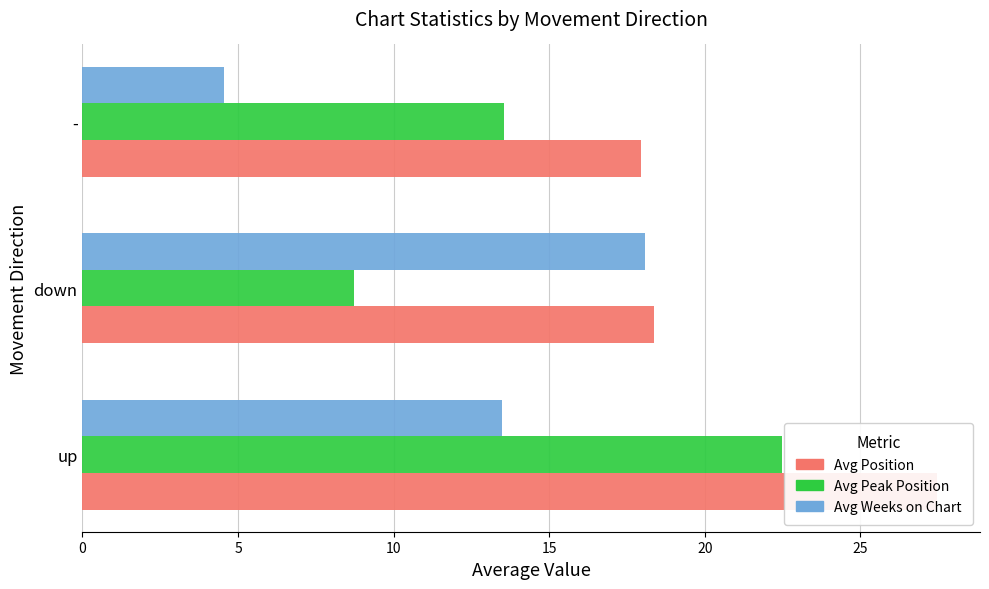

Is the value of Avg Peak Position at down greater than the value of Avg Weeks on Chart at up?

No